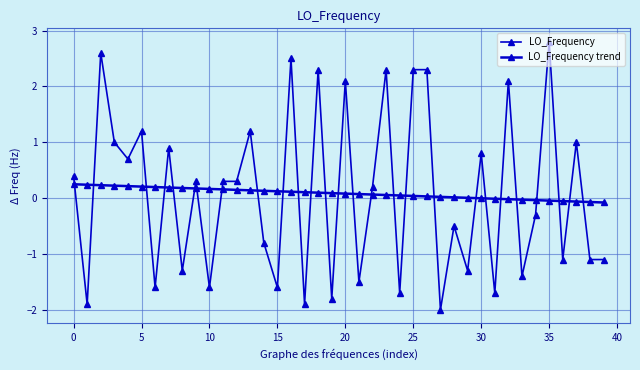

Which series has the largest range (max minus min)?

LO_Frequency